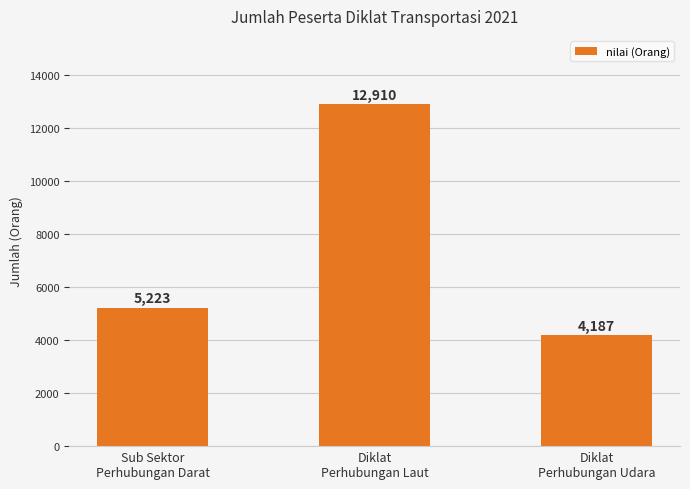

How many values are between 4187 and 12910?

3